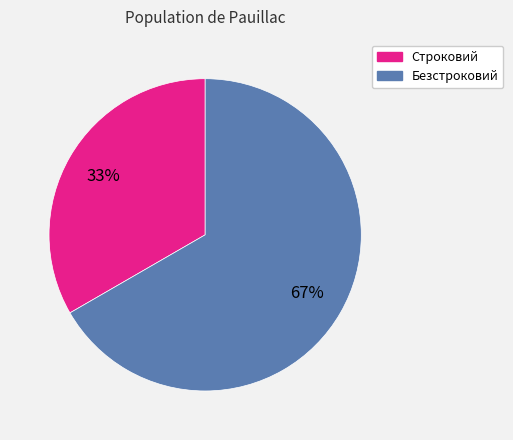

Is it true that Строковий is 45% of the pie?

False